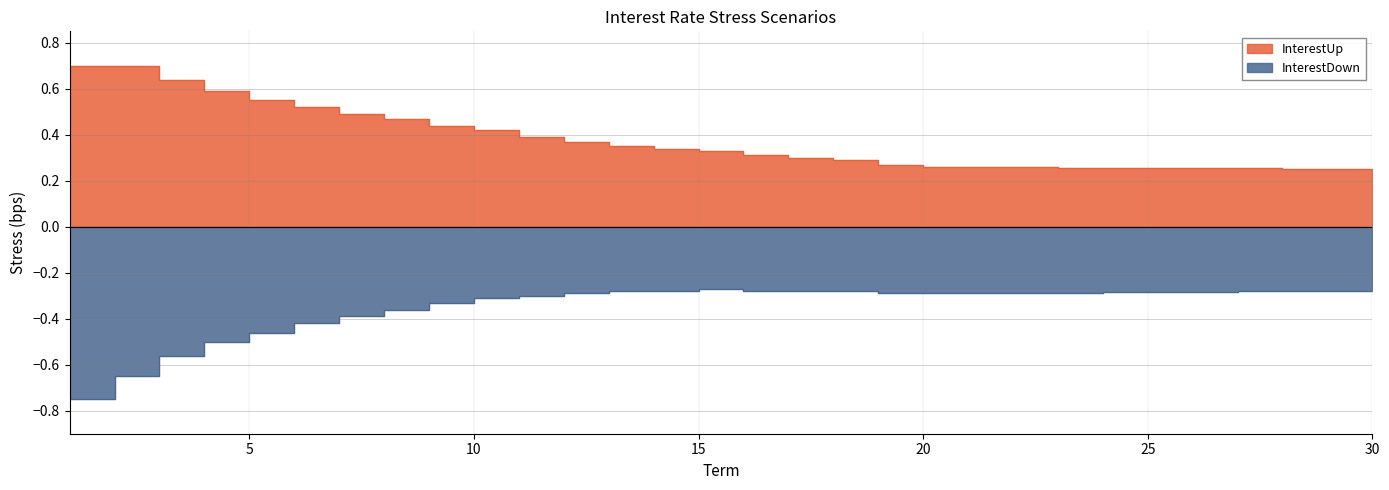

What is the spread (max minus min) of values at 26?

0.5